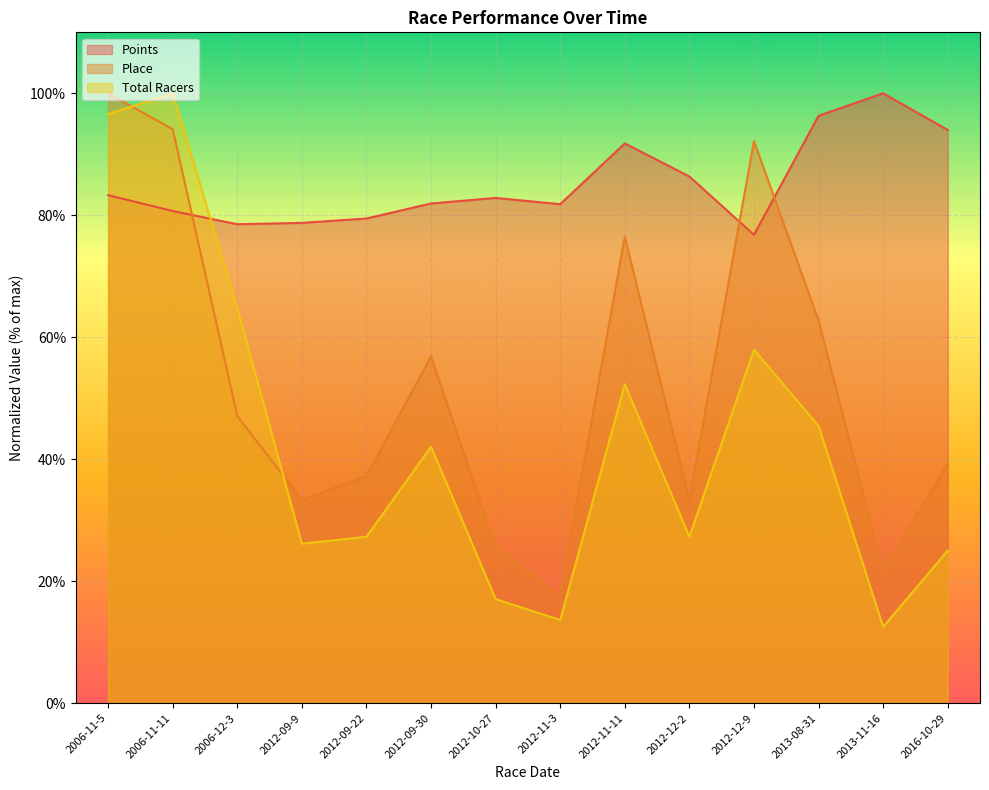

What is the value of the Place point at the 1st from the left?

100.0